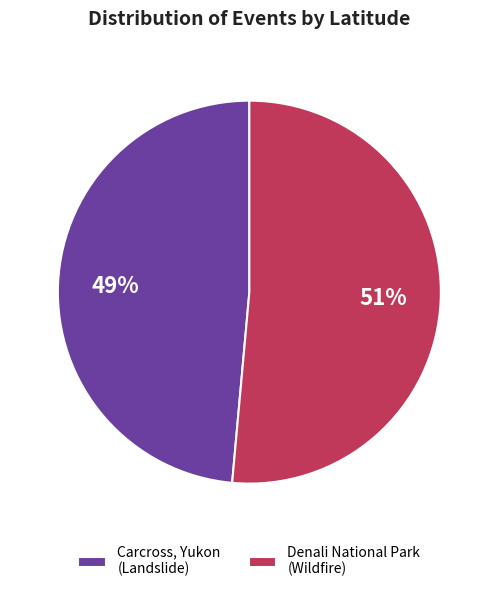

Which slice is the smallest?

Carcross, Yukon (Landslide)